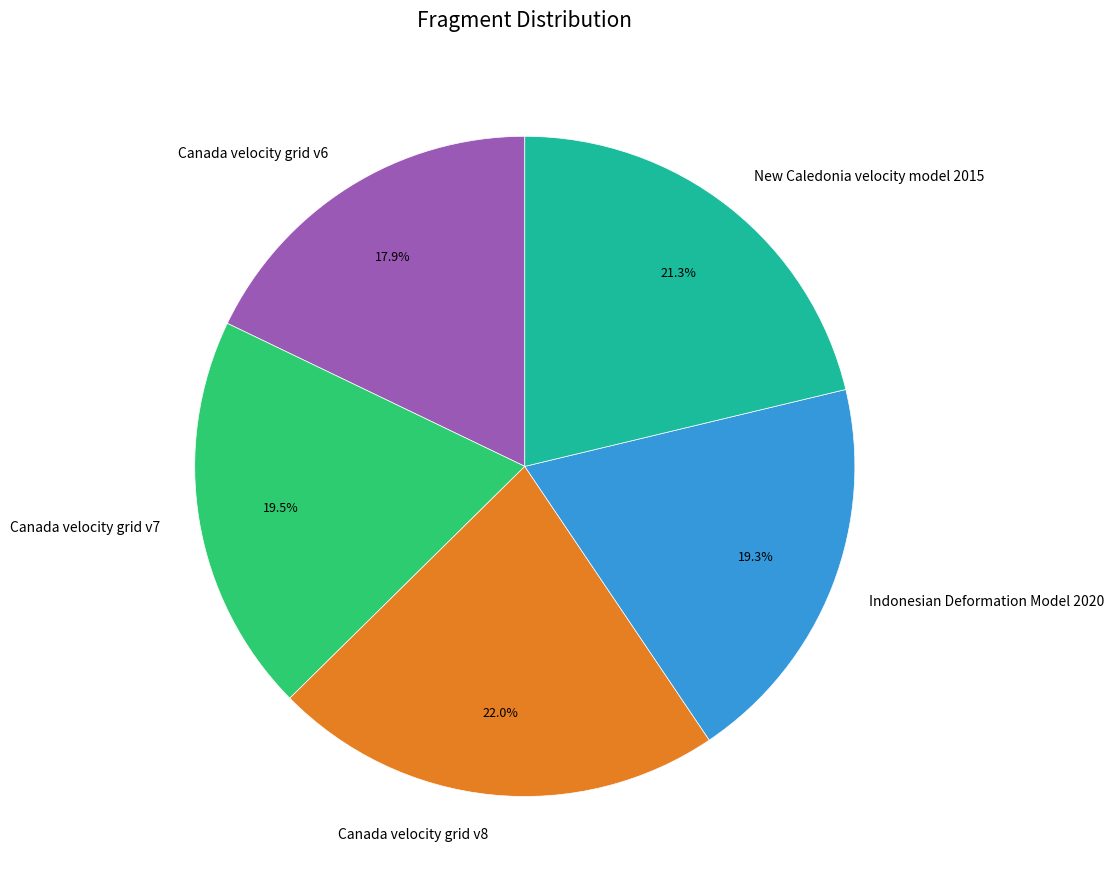

Does Canada velocity grid v7 represent more than half of the total?

No